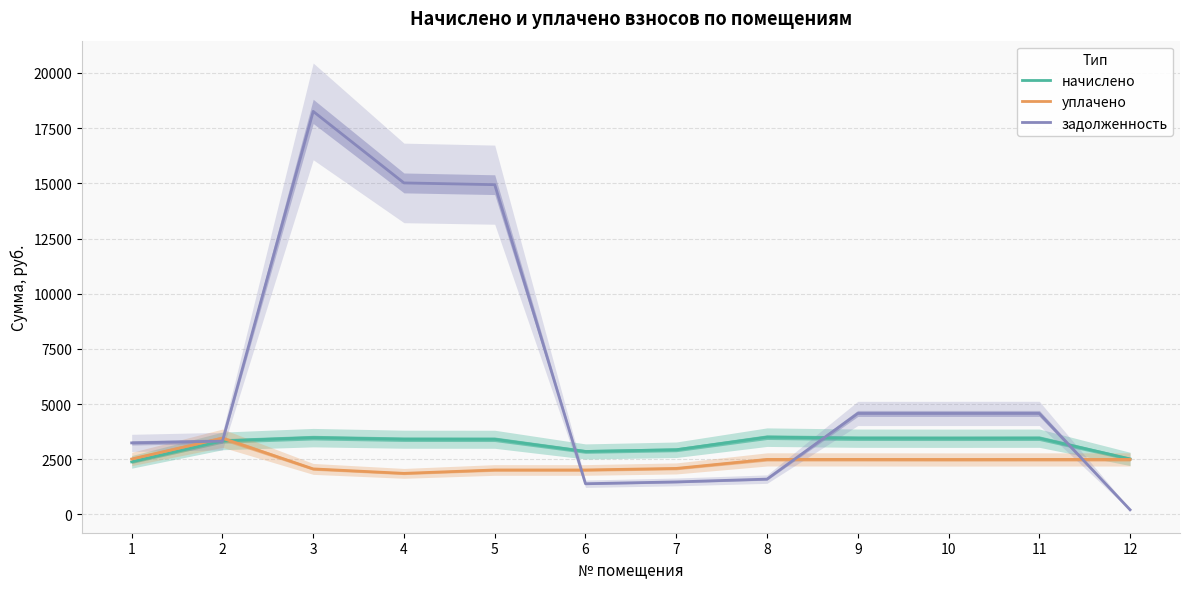

True or false: начислено has more than 0 interior local peaks.

True